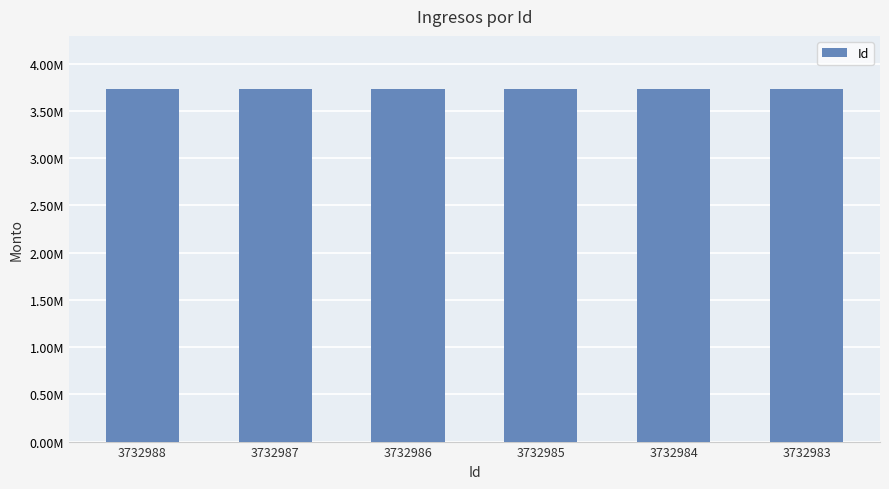

What is the value of the 1st bar from the left?

3732988